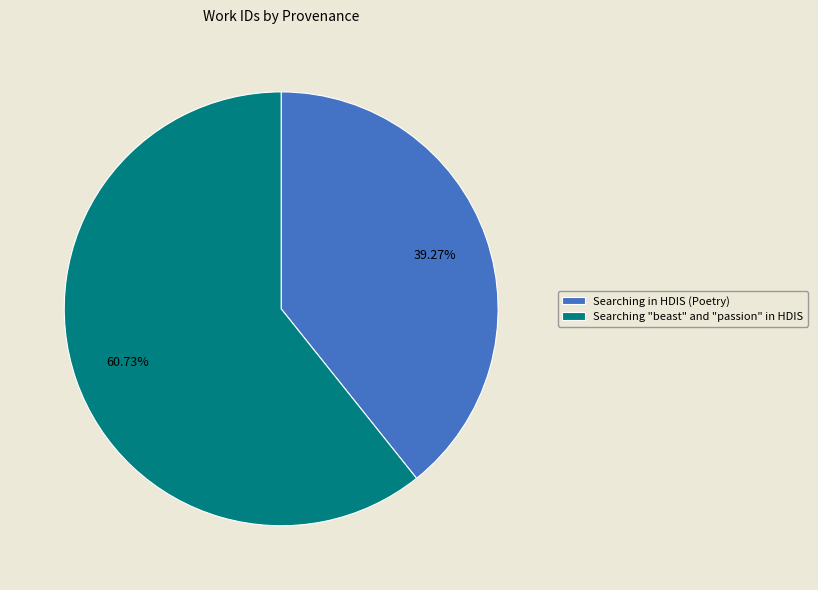

To the nearest percent, what is the difference between the largest and smallest slice percentages?

21%